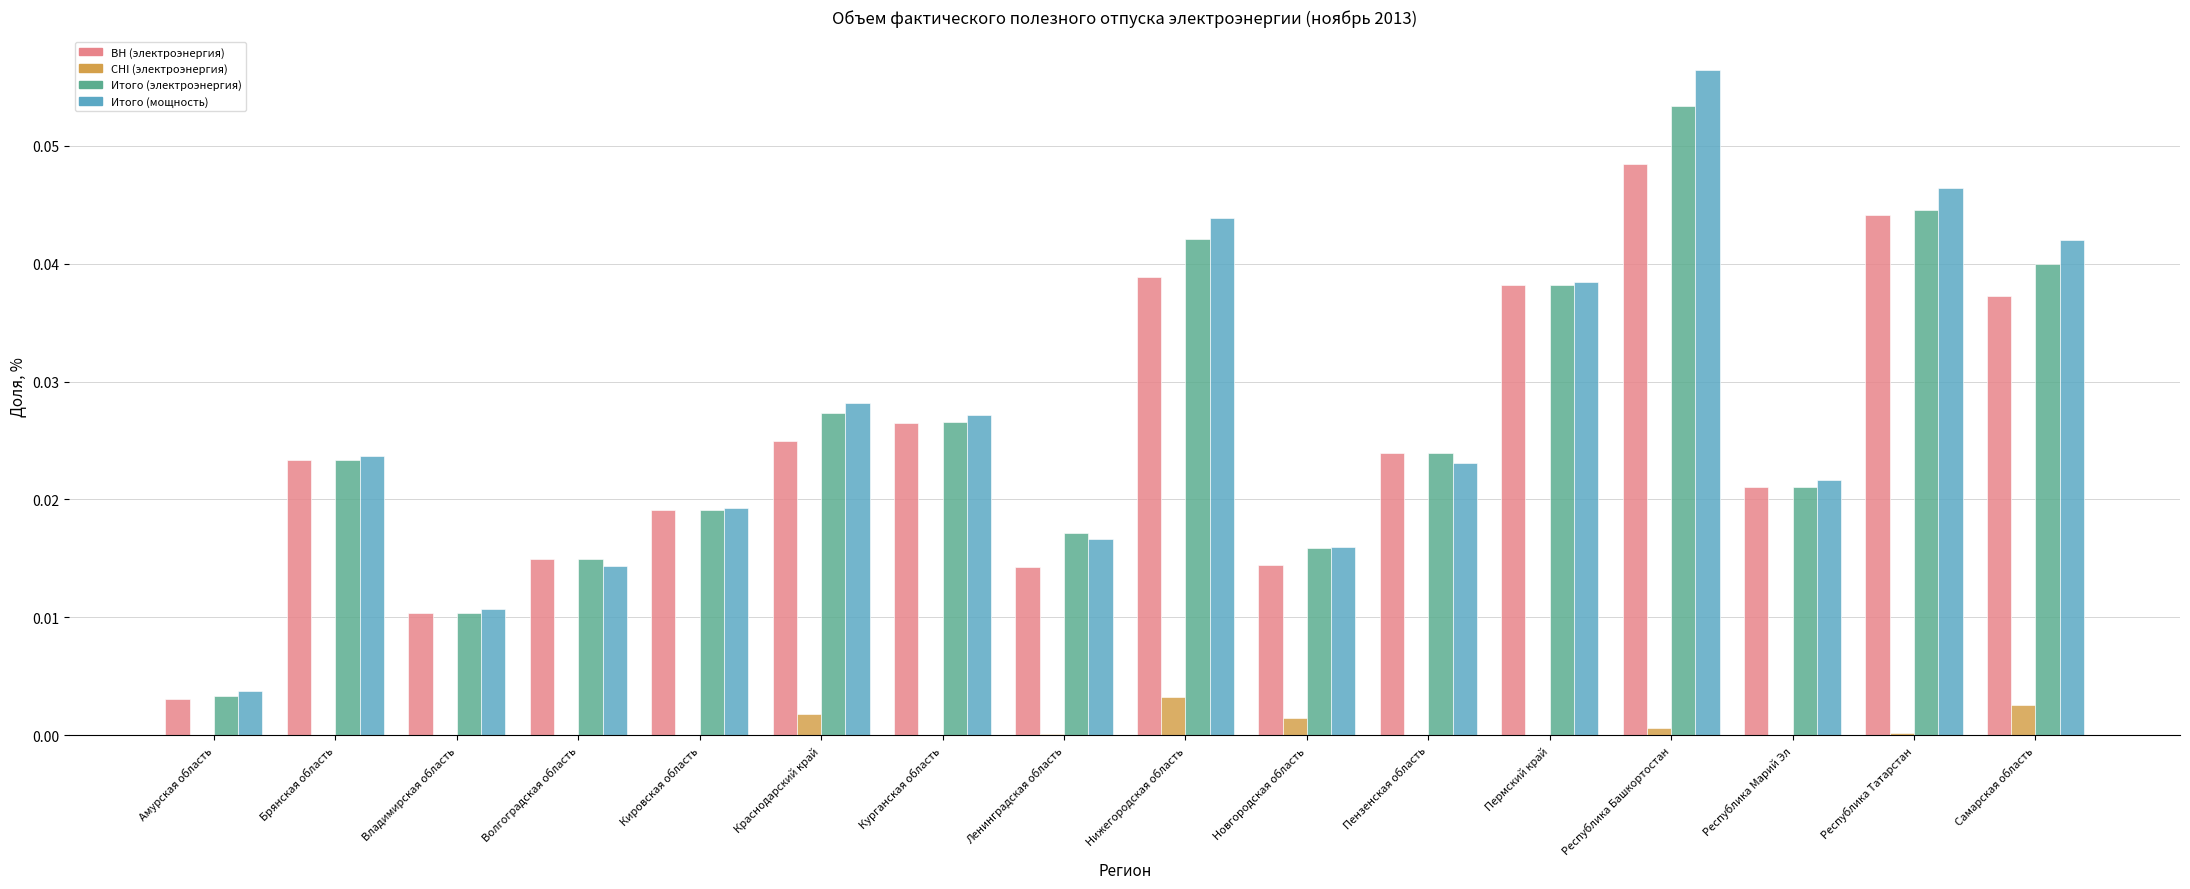

What is the sum of all Итого (электроэнергия) values?

0.4